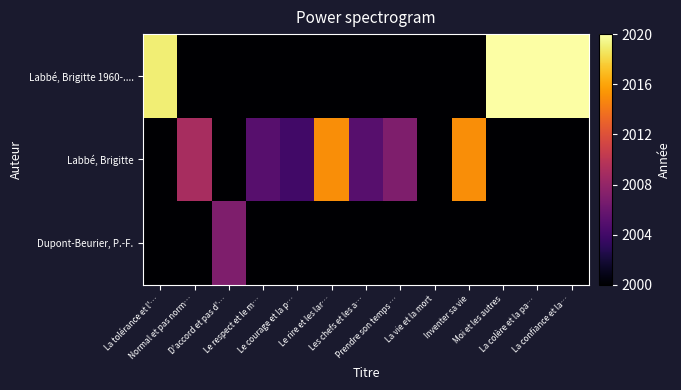

What is the total value across all series at D'accord et pas d'…?

6007